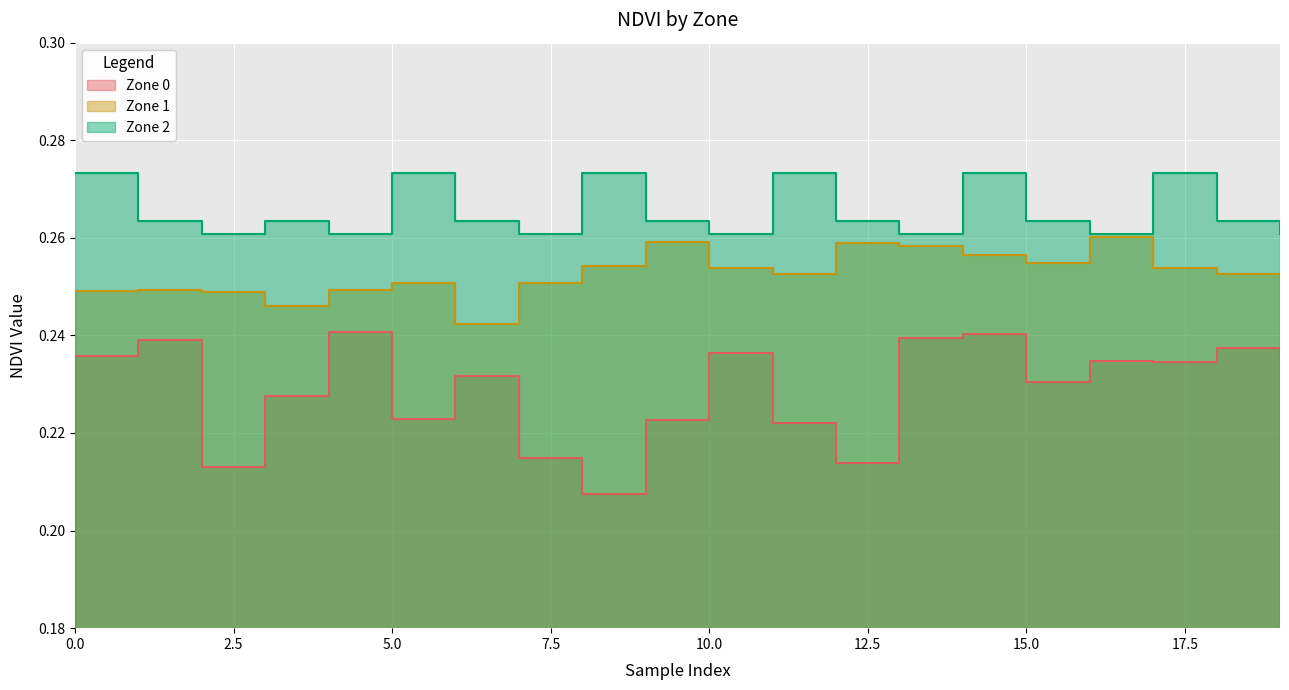

Rank the series at 4 from lowest to highest value.

Zone 0, Zone 1, Zone 2